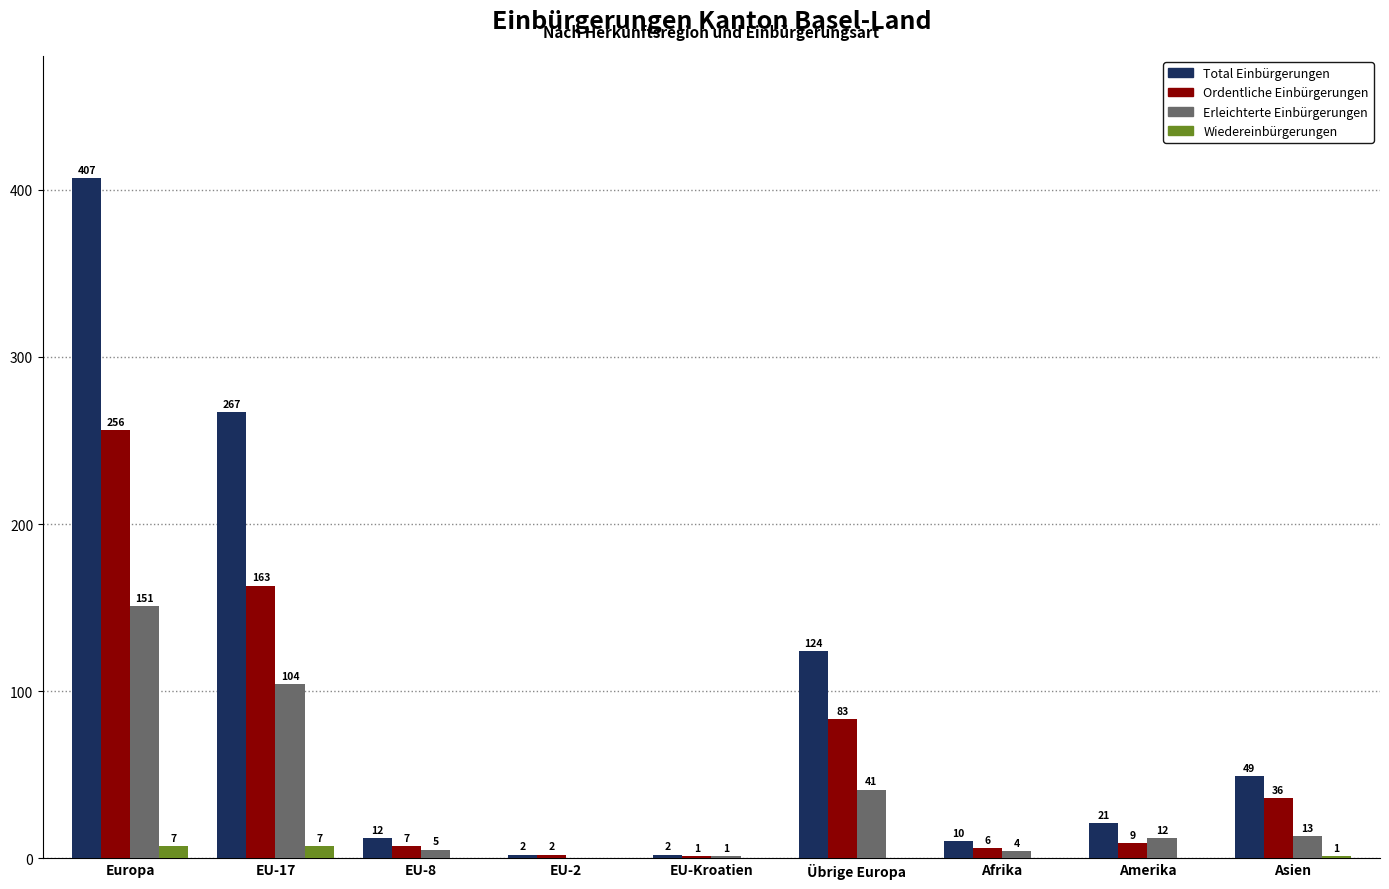

Which series changed the most between EU-Kroatien and Übrige Europa?

Total Einbürgerungen